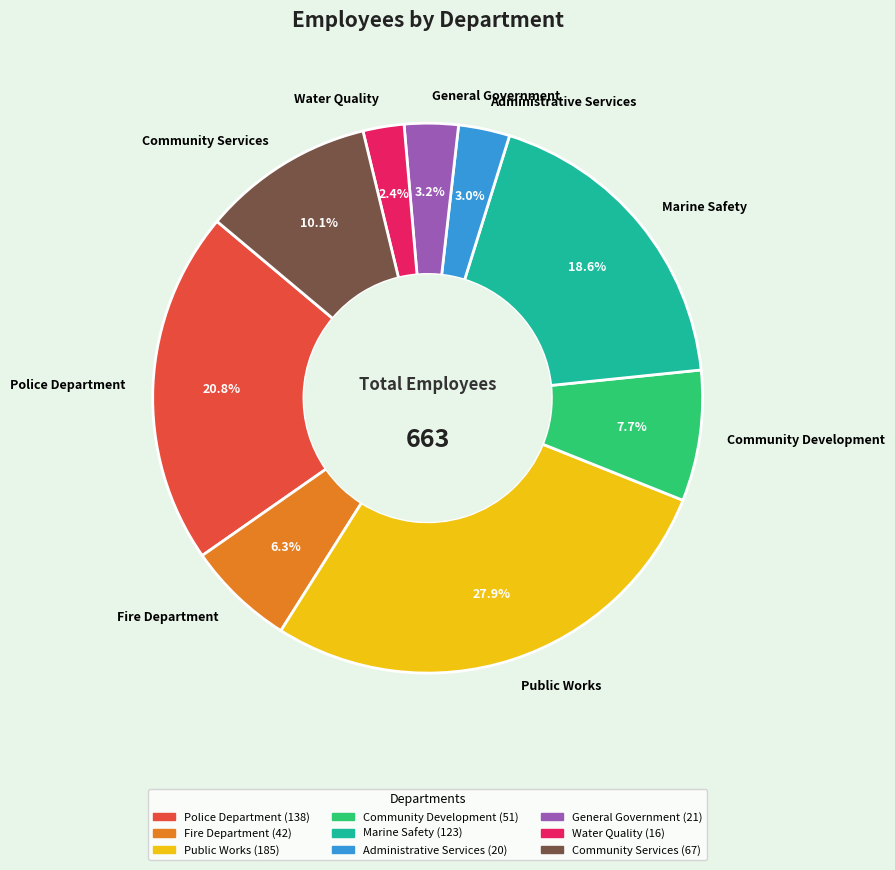

How much of the chart is everything except Administrative Services?

97.0%